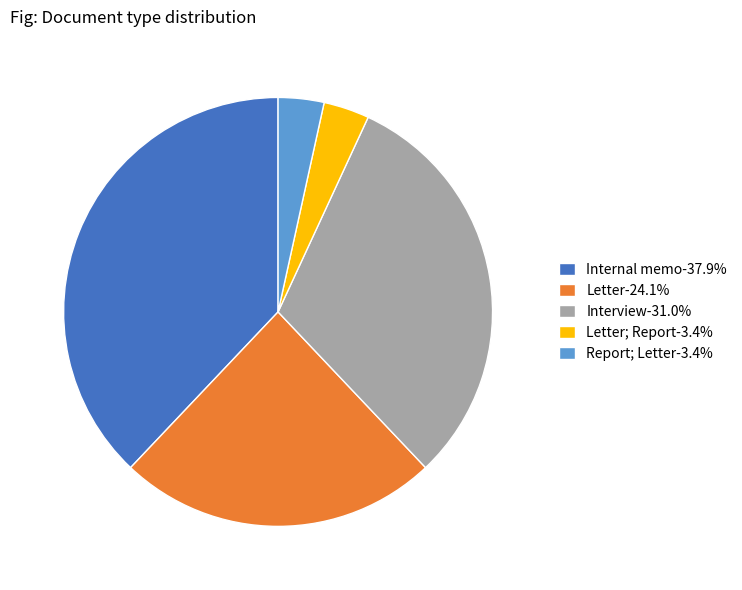

Combined, do Interview-31.0% and Letter; Report-3.4% account for over 50%?

No